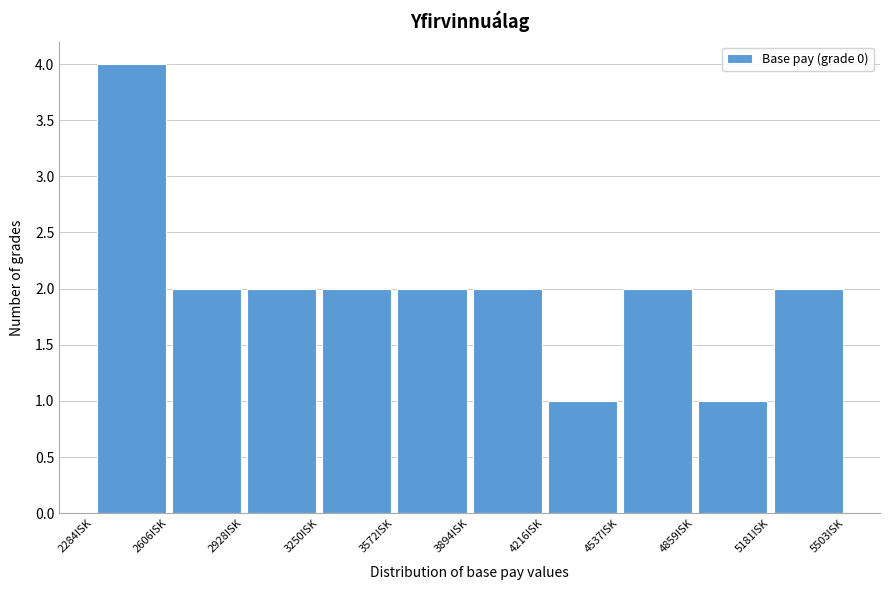

Reading left to right, transcribe this chart: for each bar, give the range it covers on the x-axis and its height. Neither the bar edges nor the heights are printed on the chart, so give them approximately, as read against the axes.

2300 to 2600: 4
2600 to 2950: 2
2950 to 3250: 2
3250 to 3550: 2
3550 to 3900: 2
3900 to 4200: 2
4200 to 4550: 1
4550 to 4850: 2
4850 to 5200: 1
5200 to 5500: 2